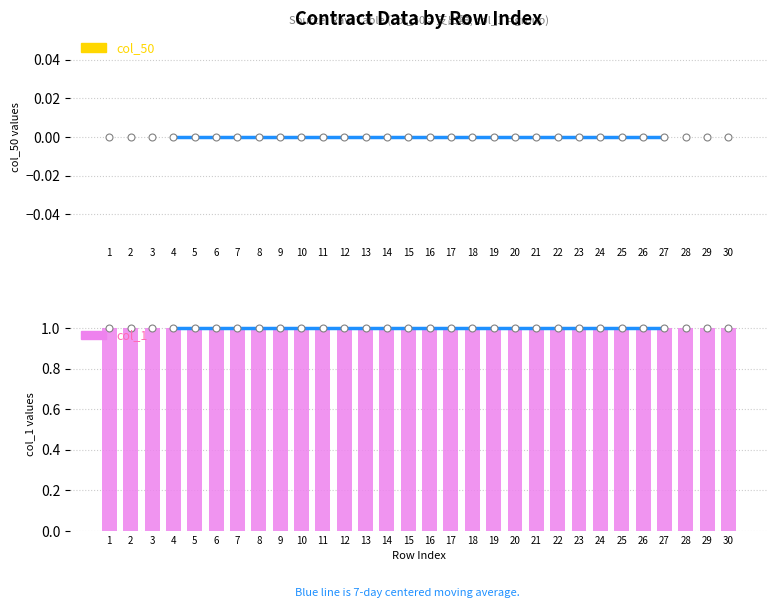

Which series contains the highest Y value?

col_1